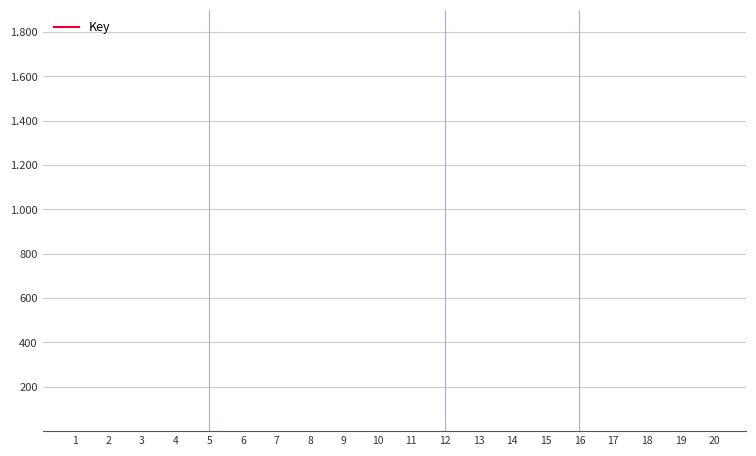

The chart shows a value of 482413.8 at 6. True or false?

False